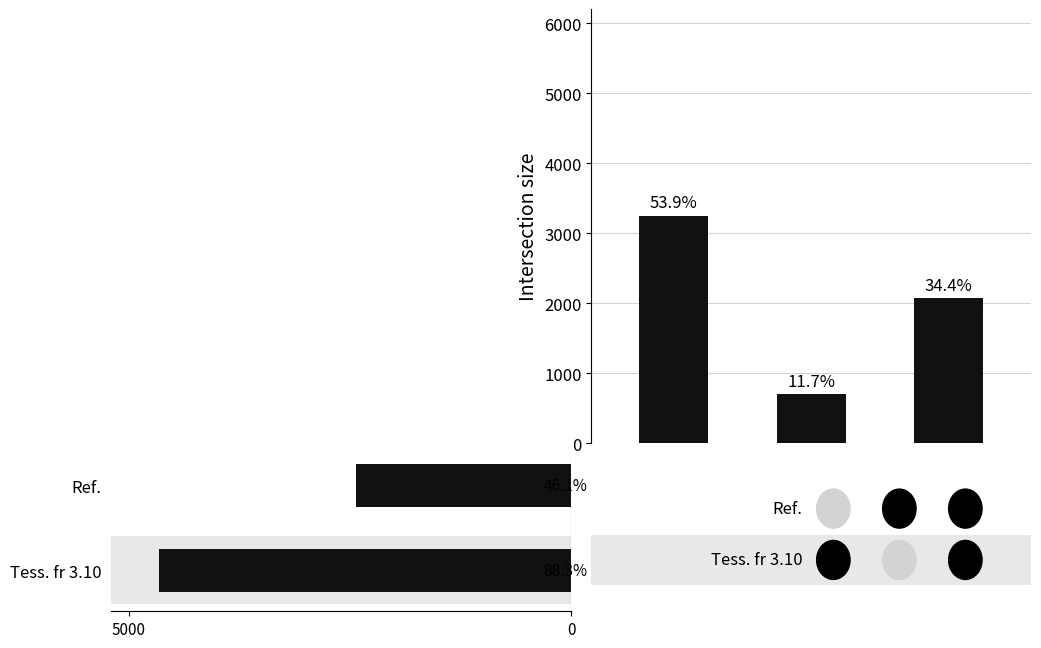

Count the values in the range 700 to 3250.

3